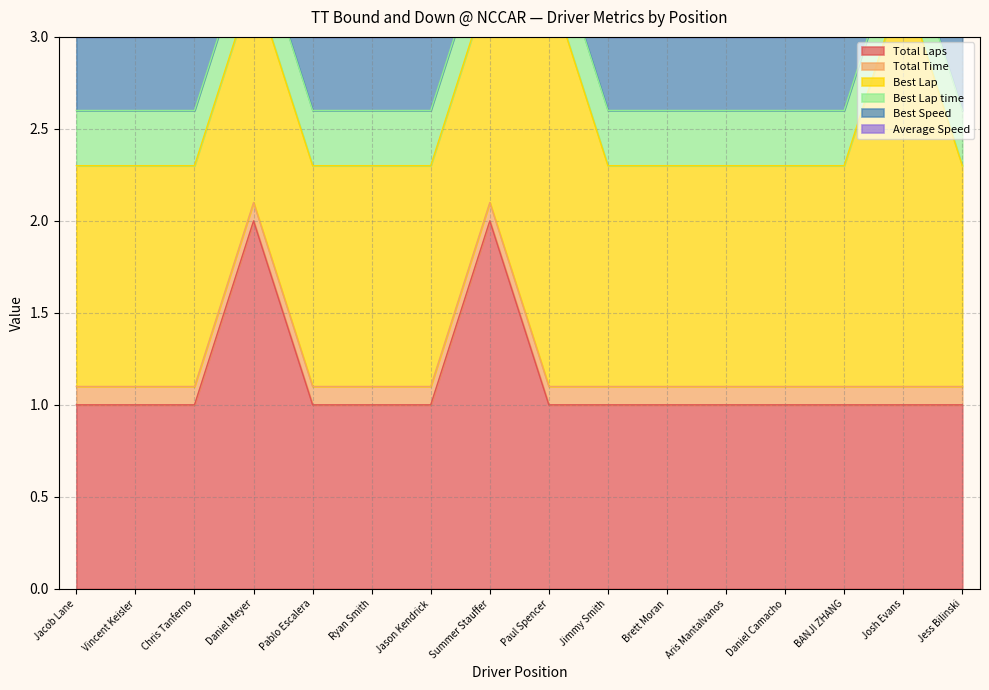

What is the total value across all series at Josh Evans?

3